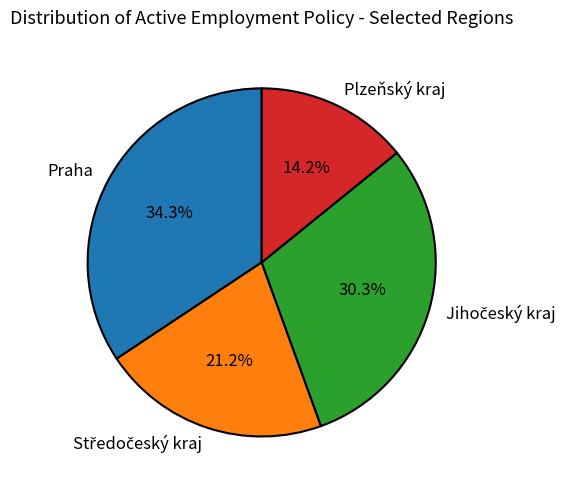

Combined, do Plzeňský kraj and Praha account for over 50%?

No